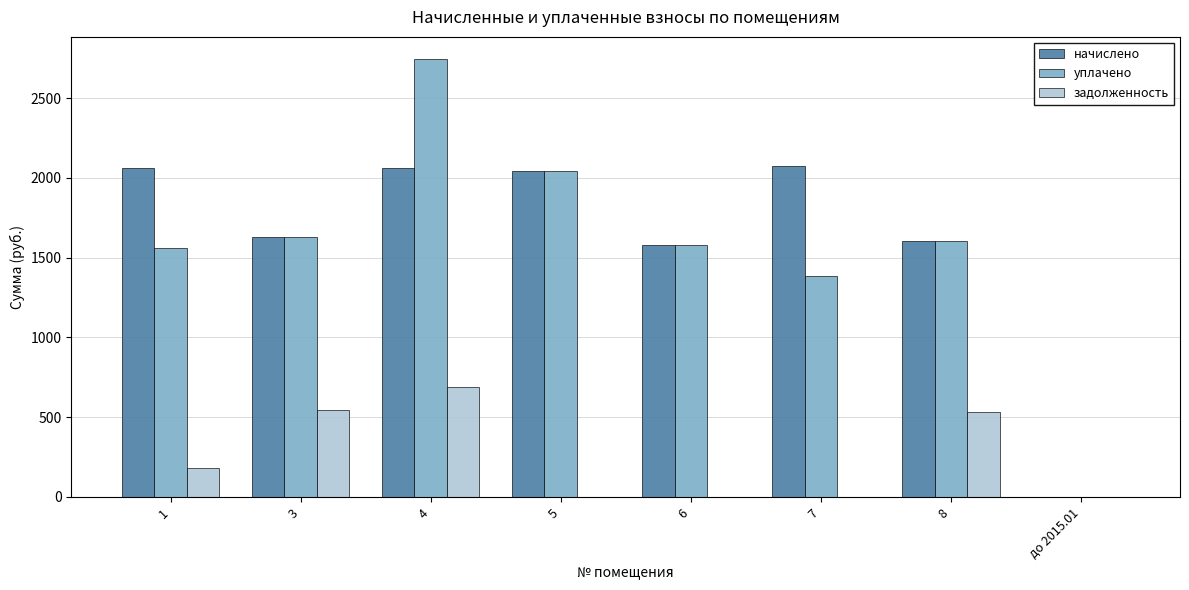

The value of уплачено at 8 is 445.0. True or false?

False